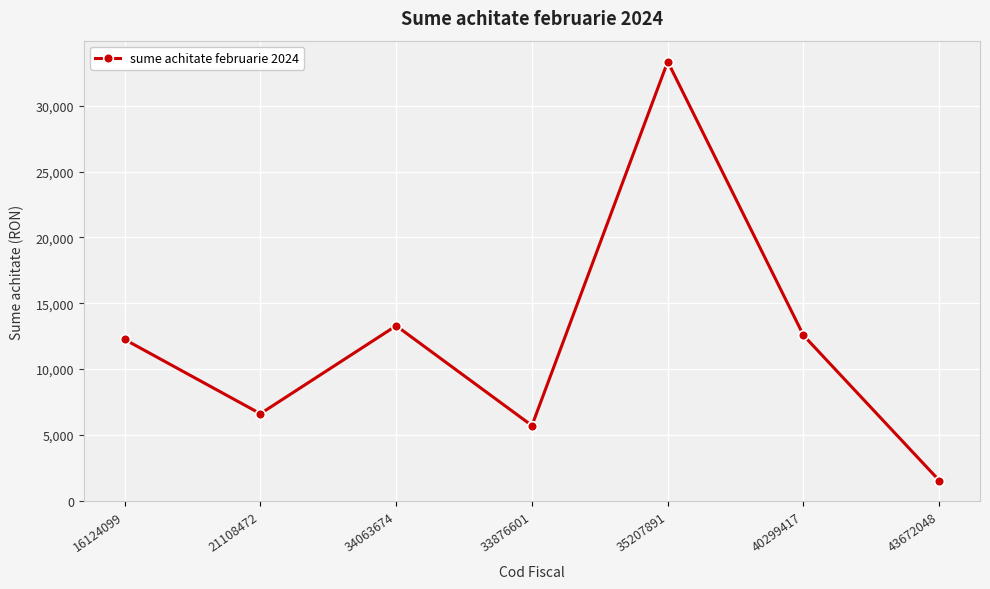

Reading left to right, what are all the values shown in this chart?

12241.1	6598.0	13282.9	5694.9	33362.0	12551.8	1519.3